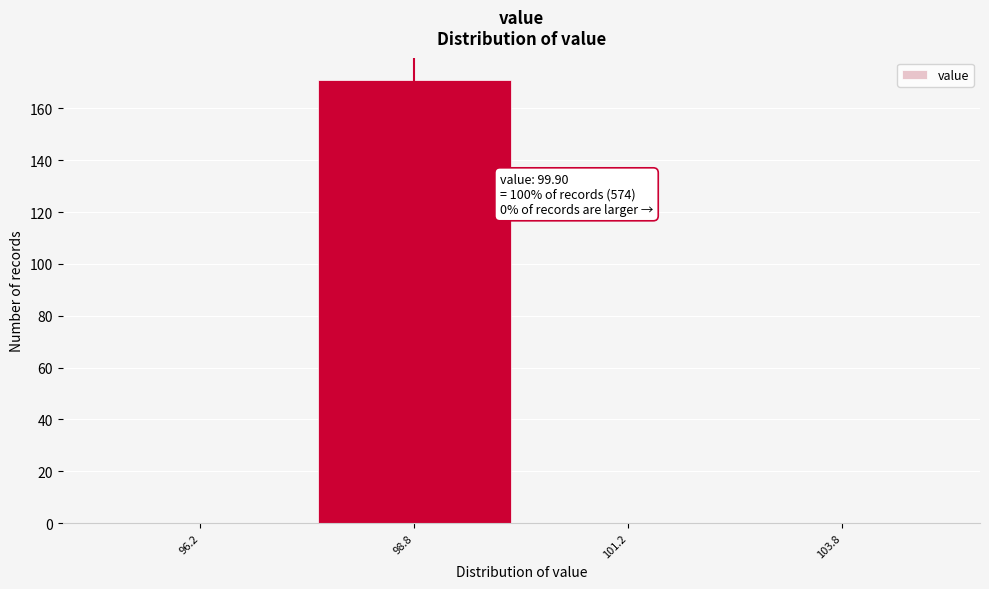

Reading left to right, what are all the values shown in this chart?

96.2=0	98.8=171	101.2=0	103.8=0